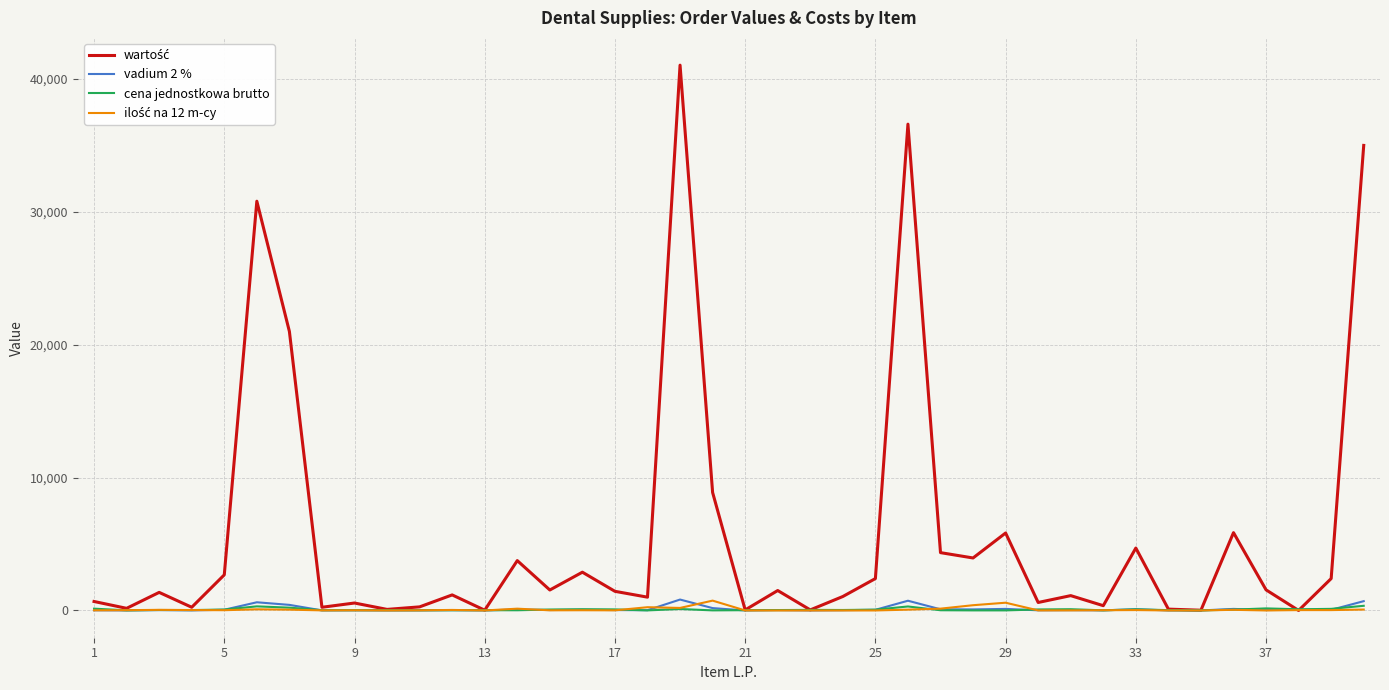

What is the maximum value shown in the chart?

41040.0